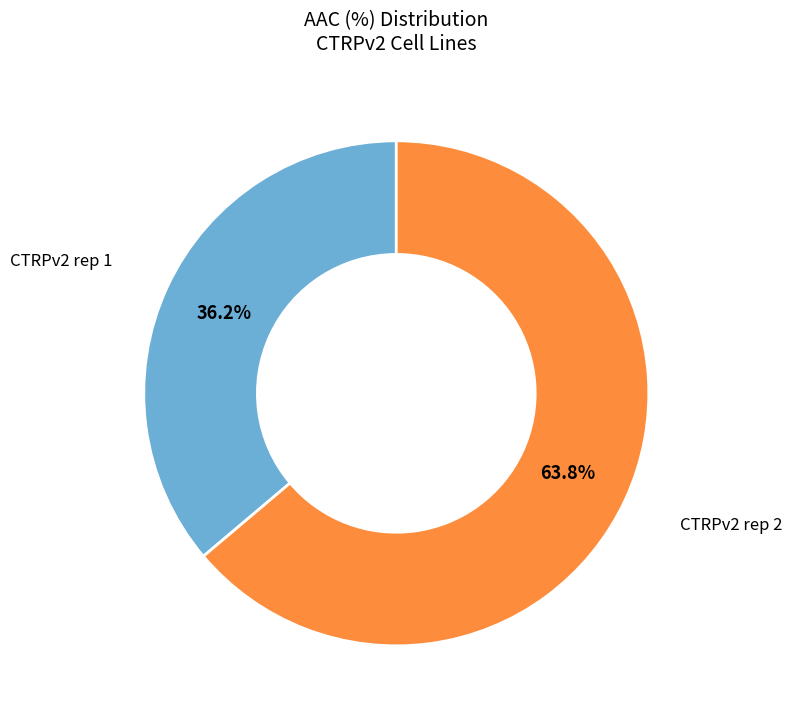

Is there any slice that represents more than half of the pie?

Yes